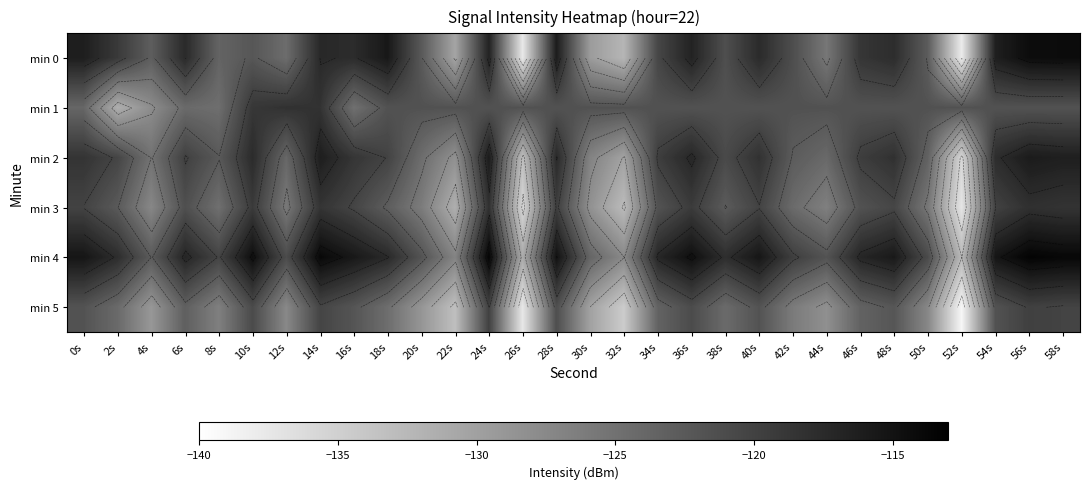

Count the number of data series in this chart.

6